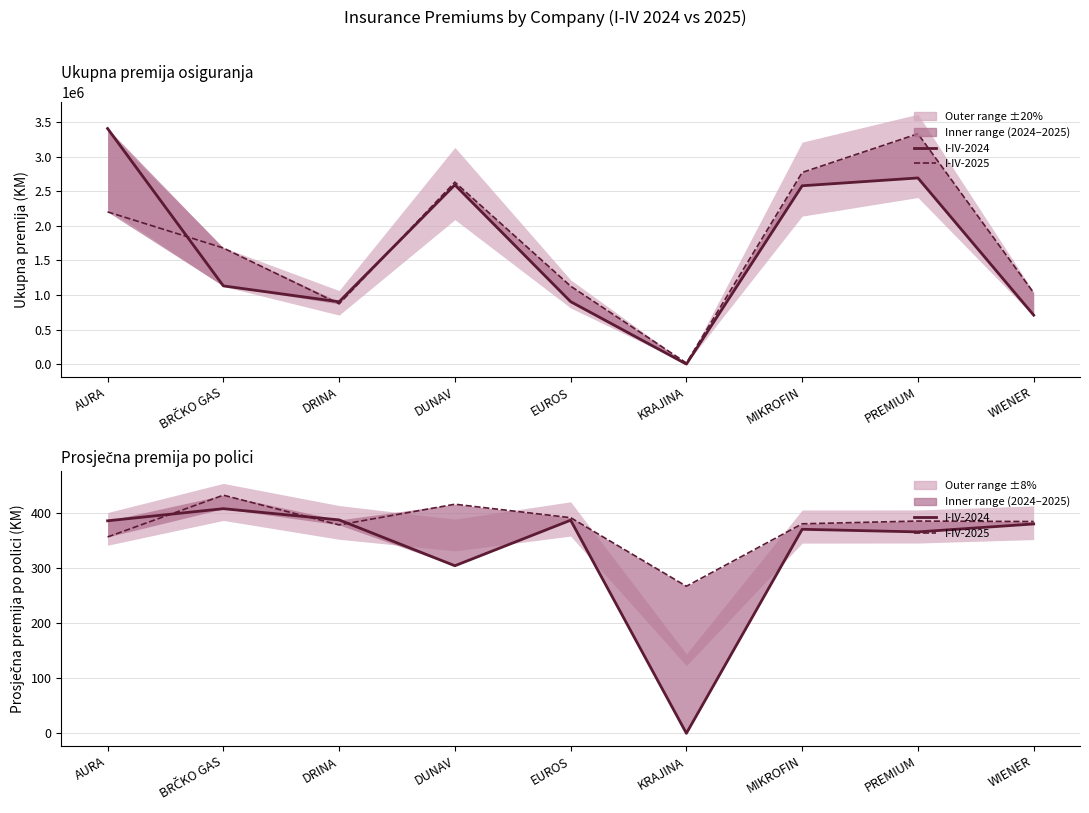

Is the value of Prosječna premija I-IV-2025 at KRAJINA greater than the value of Premija I-IV-2024 at EUROS?

No